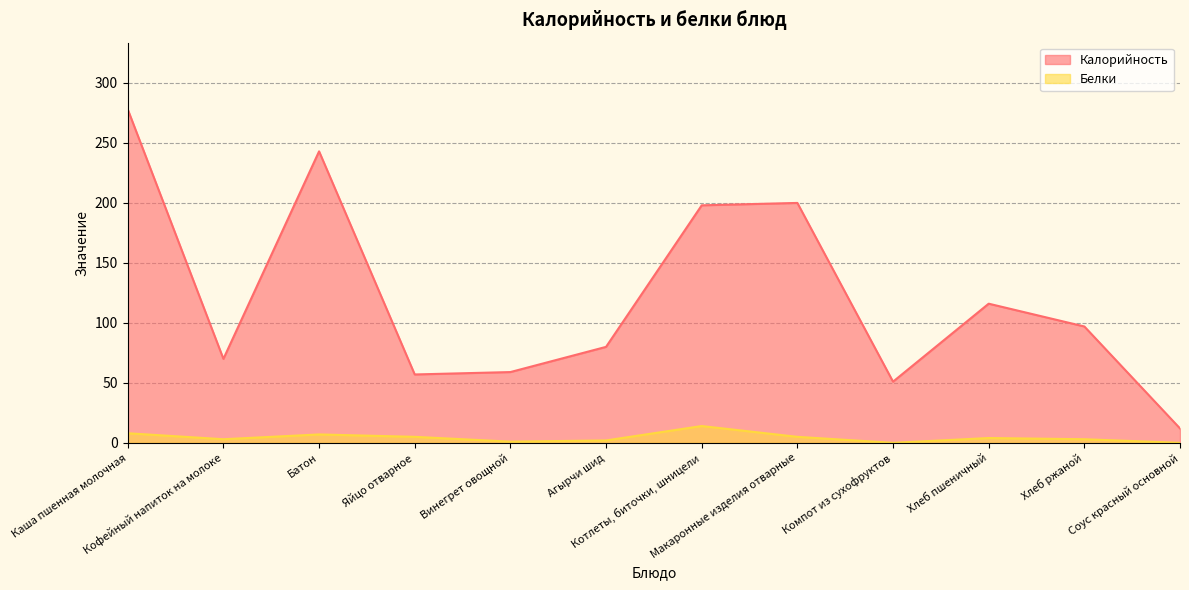

What are all the series names shown in the legend?

Калорийность, Белки